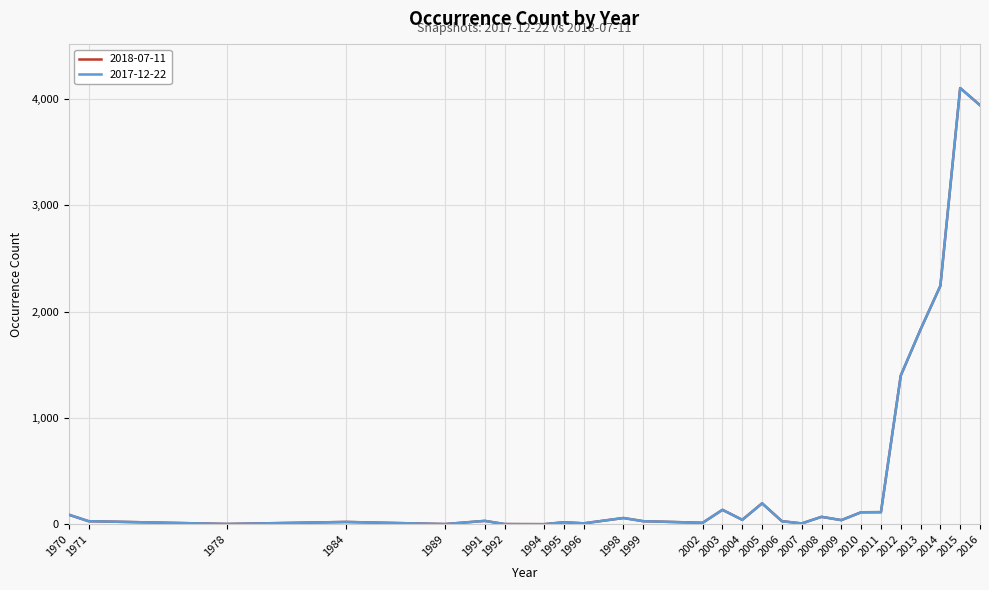

Is this an area chart (filled region under the line)?

No